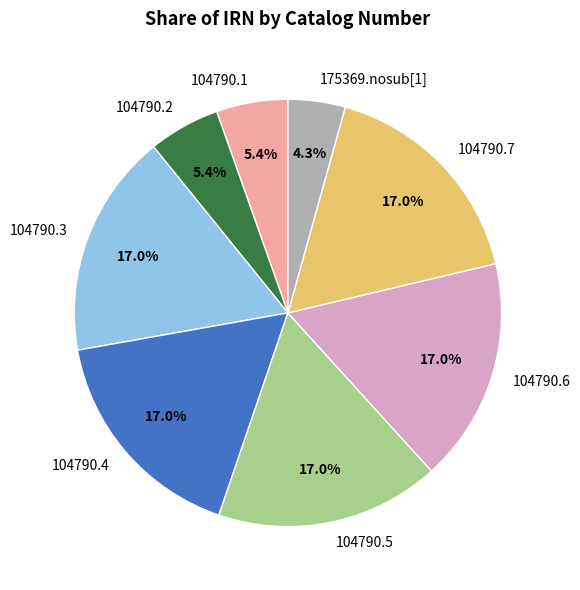

Is the sum of 104790.6 and 104790.3 greater than half?

No